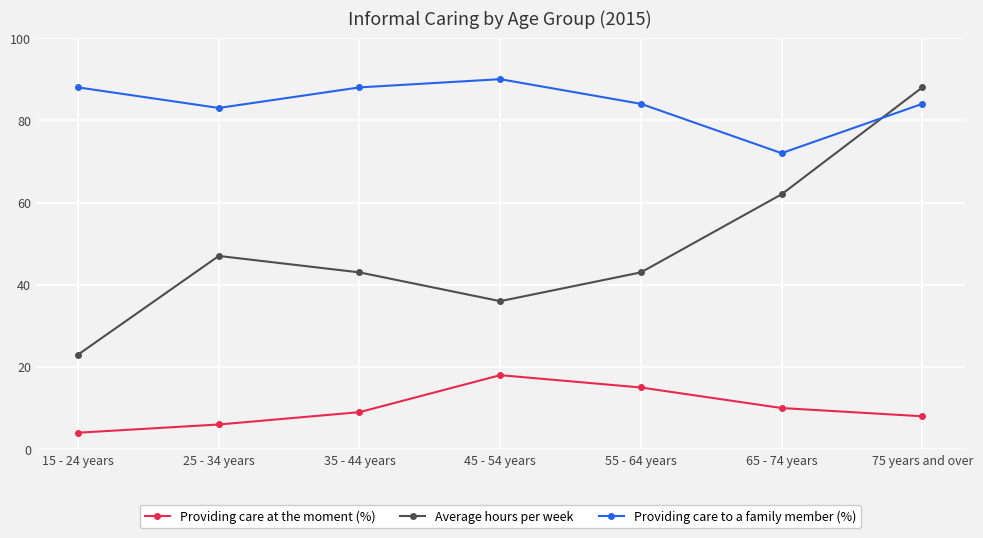

Rank the categories by Providing care at the moment (%) value from highest to lowest.

45 - 54 years, 55 - 64 years, 65 - 74 years, 35 - 44 years, 75 years and over, 25 - 34 years, 15 - 24 years